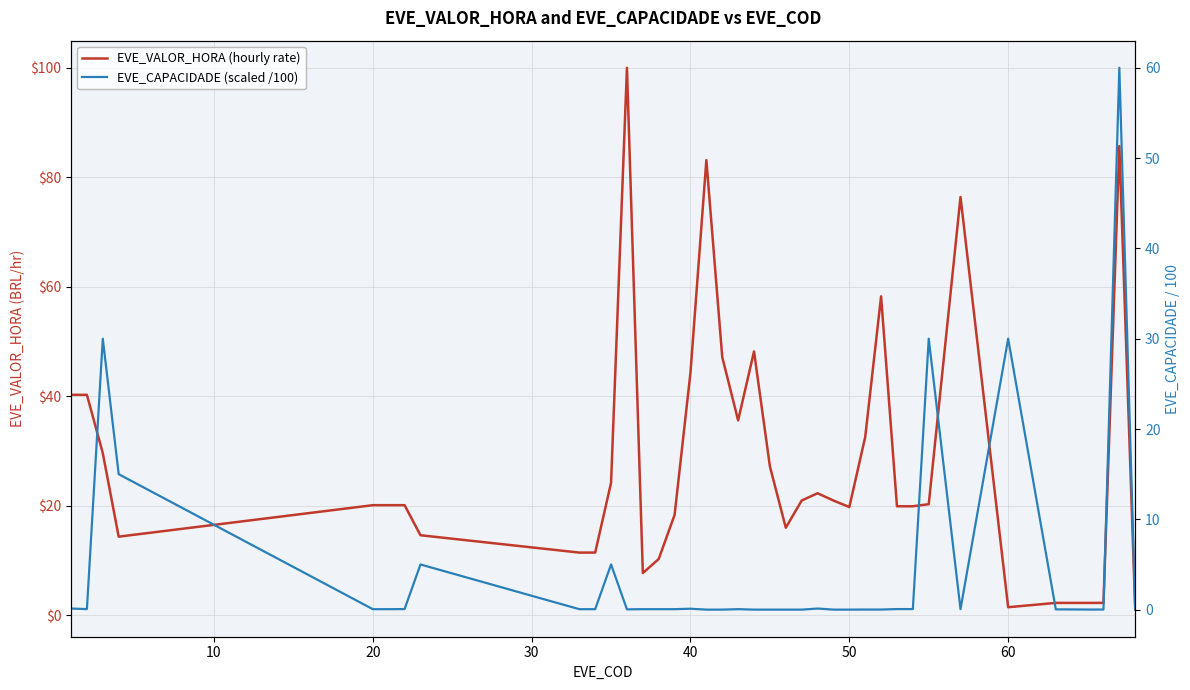

Rank the series by their maximum value, from lowest to highest.

EVE_CAPACIDADE (scaled /100), EVE_VALOR_HORA (hourly rate)